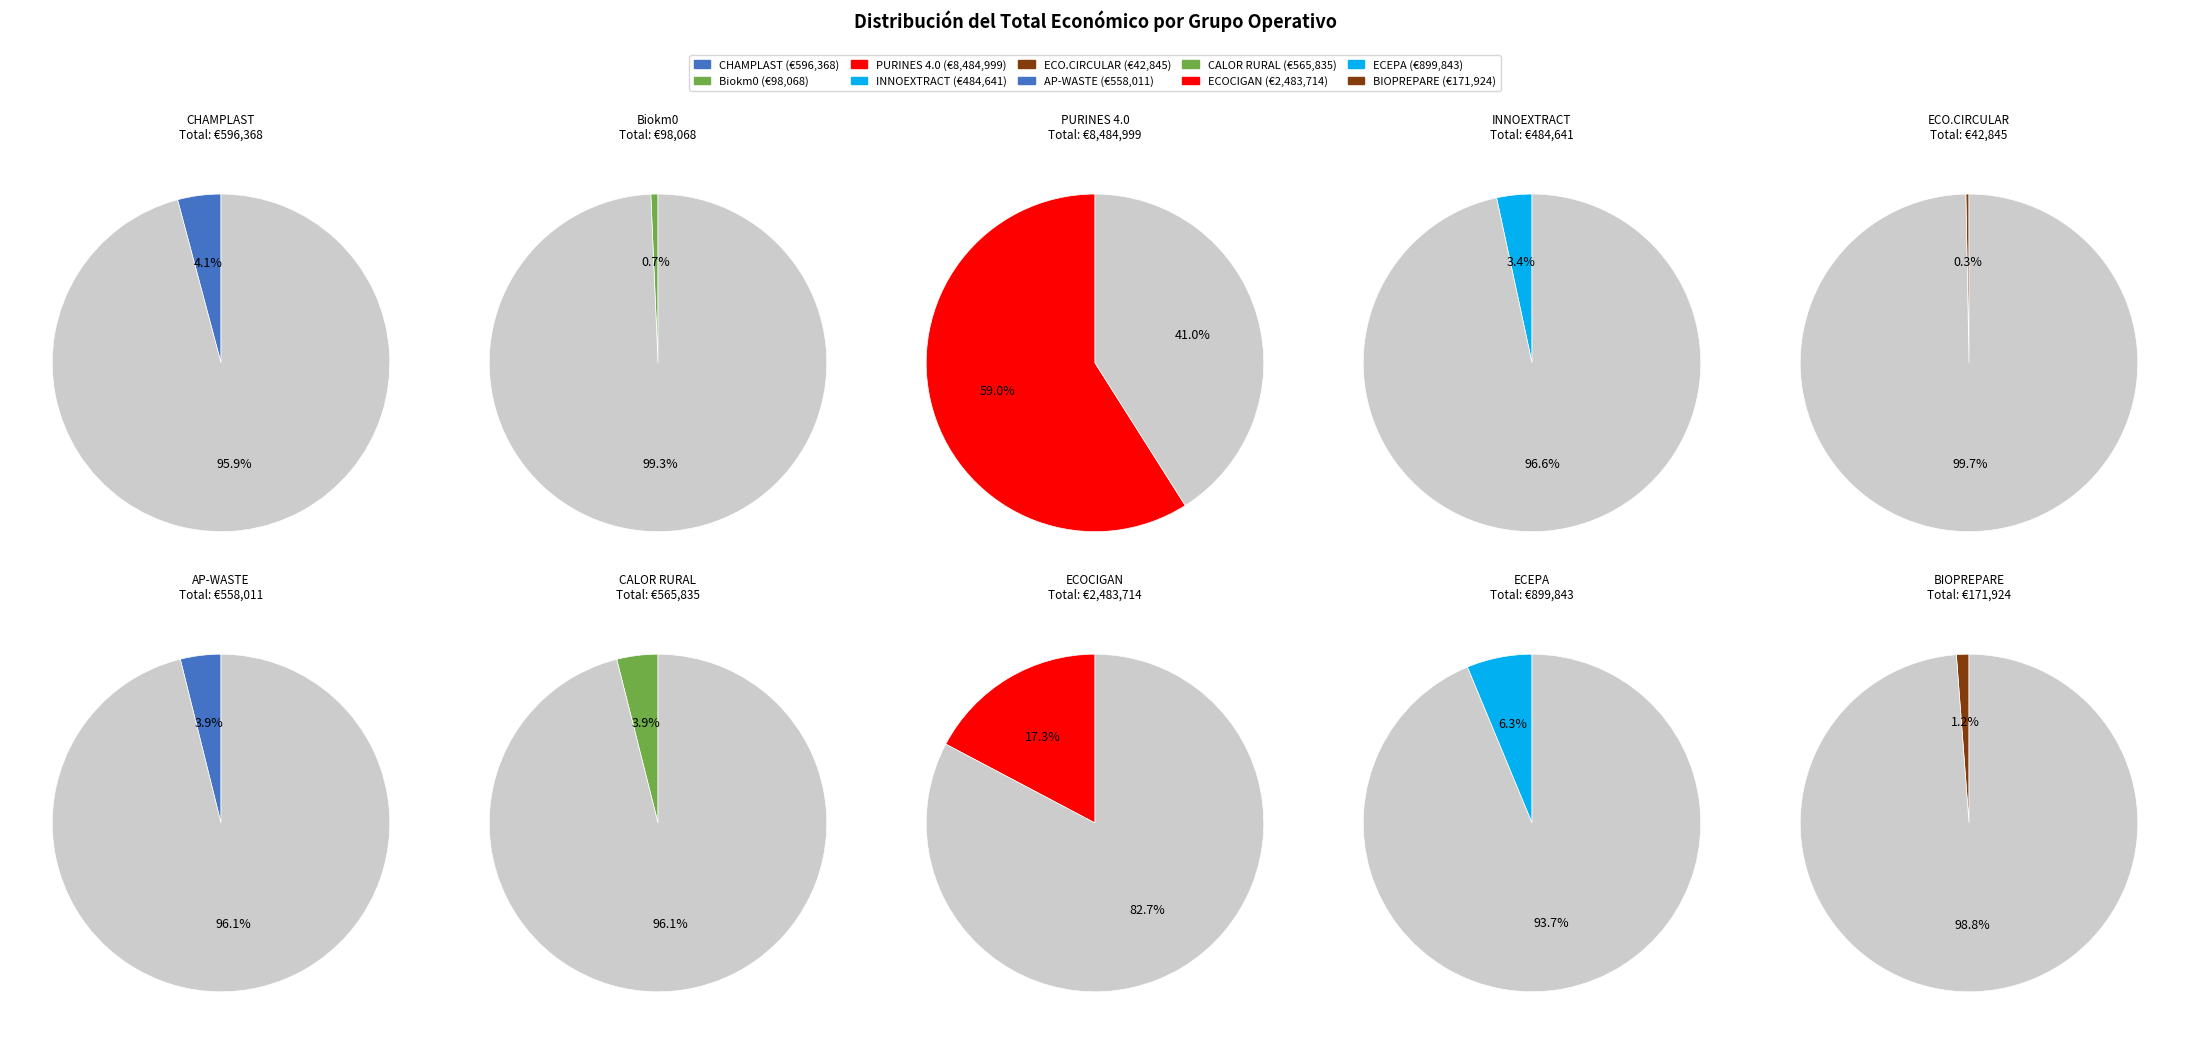

To the nearest percent, what is the difference between the largest and smallest slice percentages?

59%